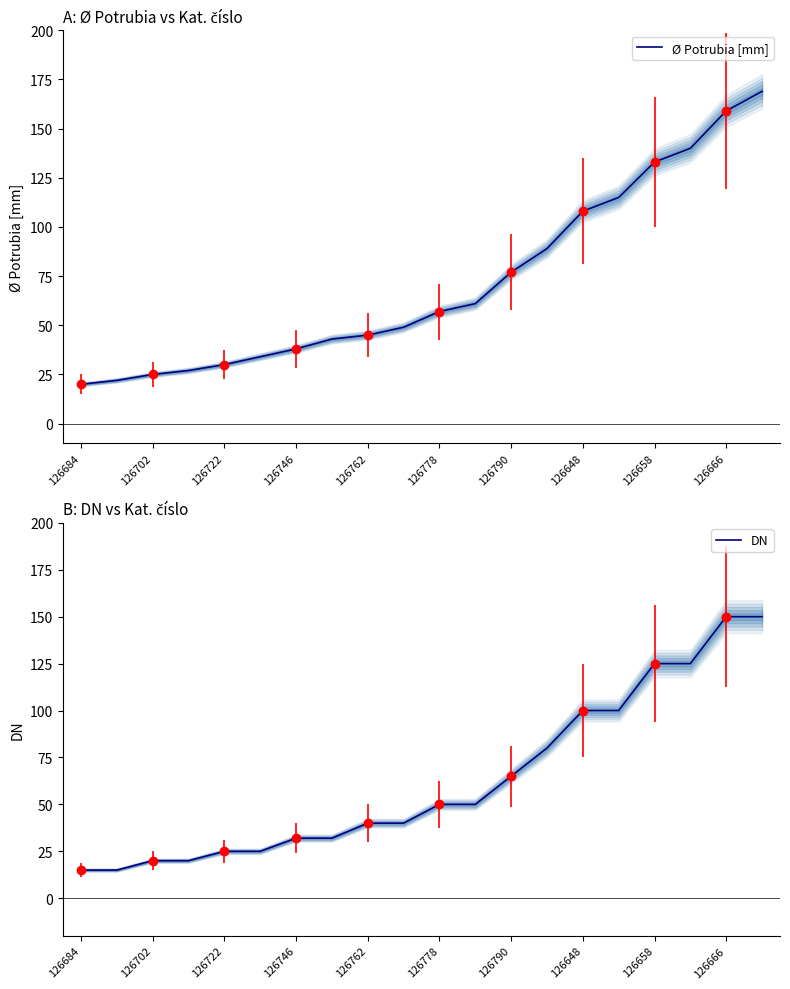

Reading left to right, transcribe all the data shown in this chart.

Ø Potrubia [mm]: 20	22	25	27	30	34	38	43	45	49	57	61	77	89	108	115	133	140	159	169
DN: 15	15	20	20	25	25	32	32	40	40	50	50	65	80	100	100	125	125	150	150